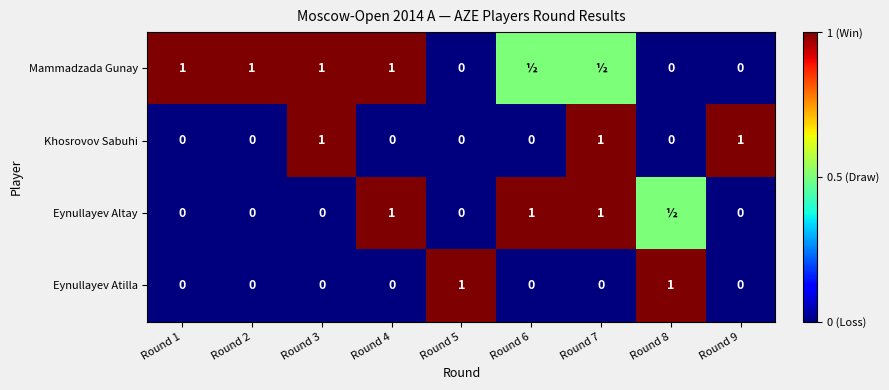

What is the difference between the Eynullayev Altay values at Round 4 and Round 3?

1.0